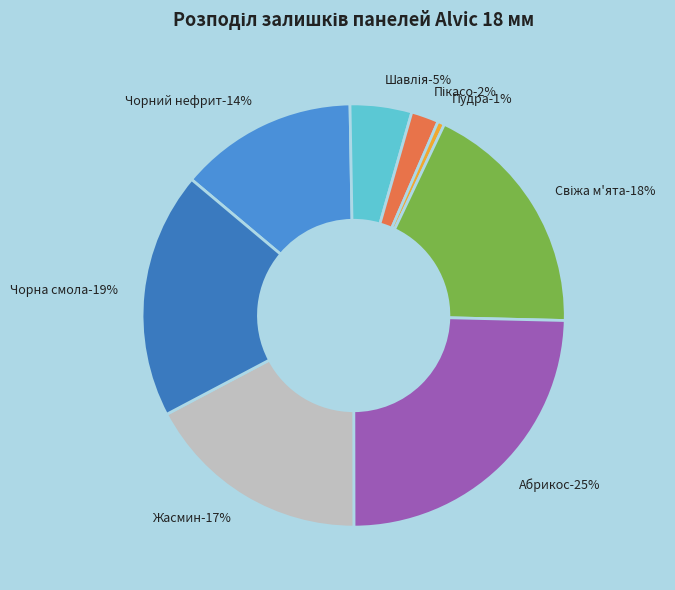

Is it true that Жасмин is 17% of the pie?

True